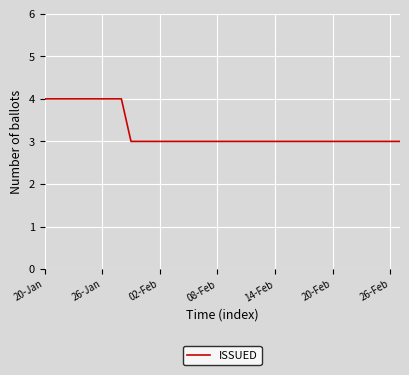

What is the greatest value displayed?

4